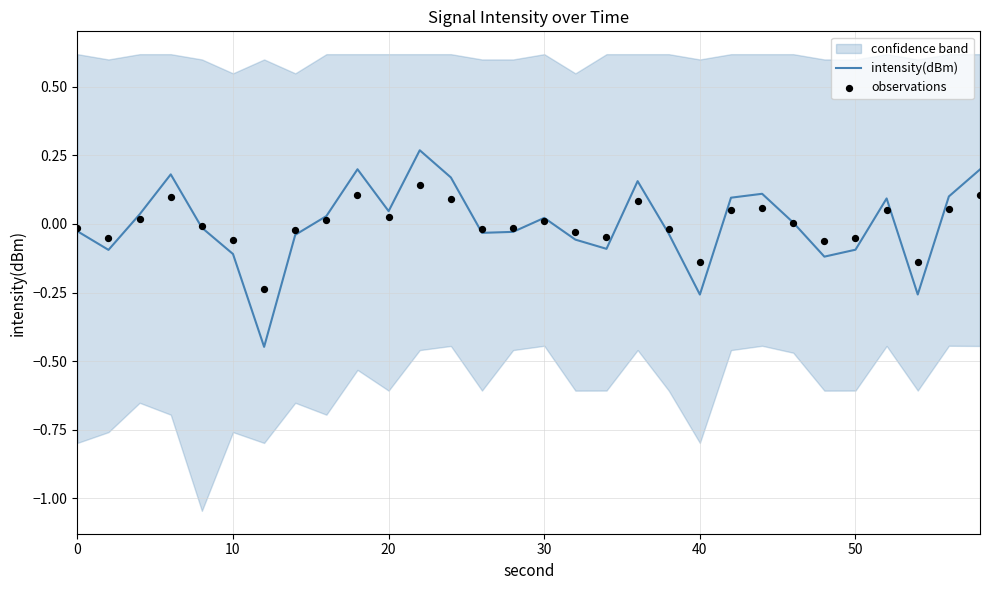

At how many categories does at least one series exceed 0?

15